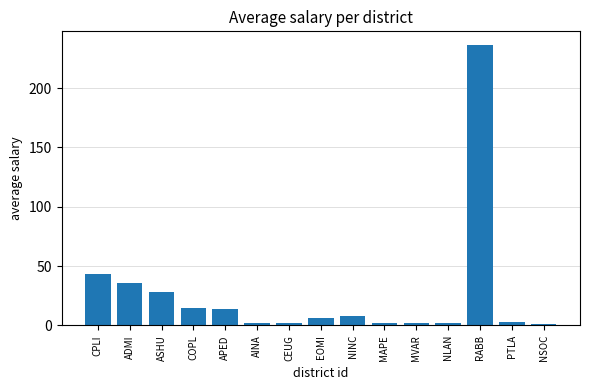

What is the maximum value shown in the chart?

236